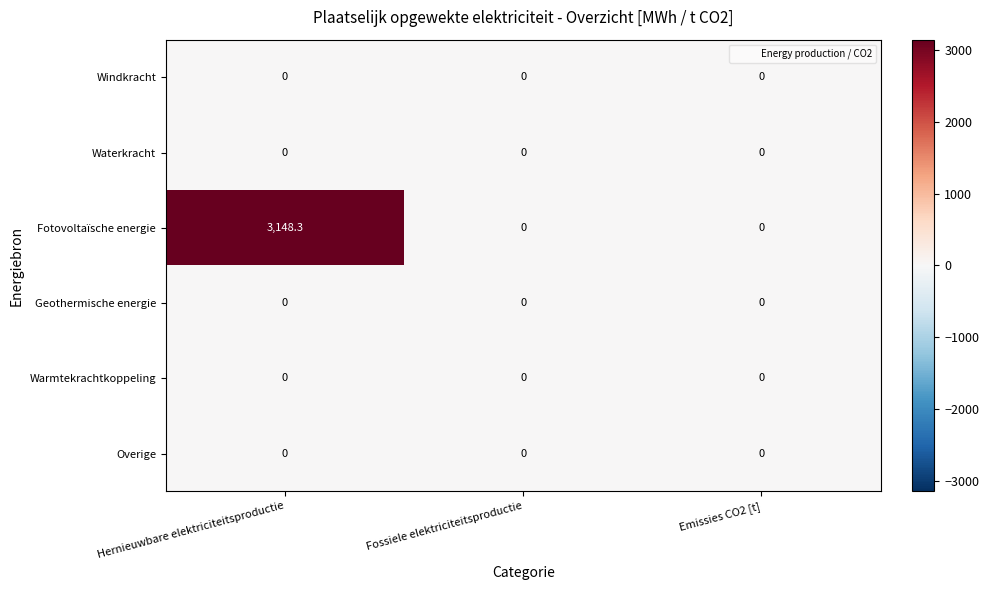

What is the maximum value for Fotovoltaïsche energie?

3148.3